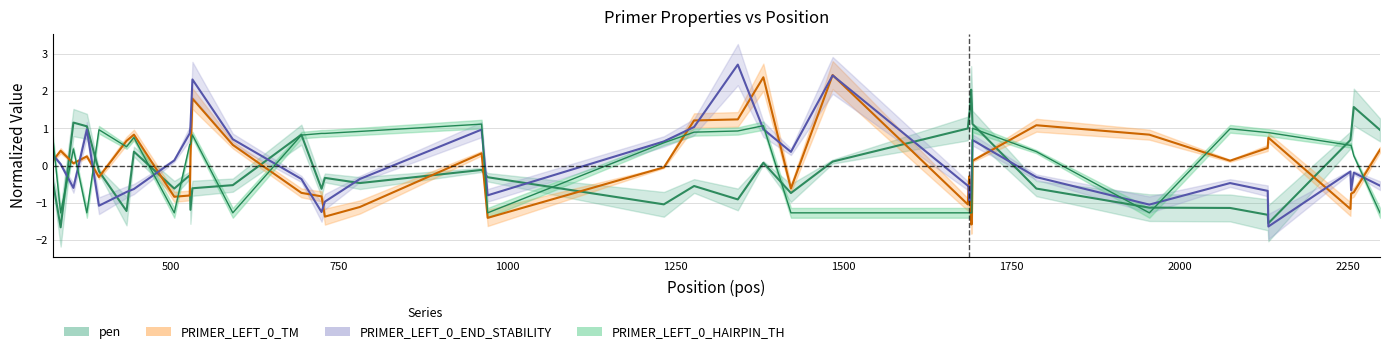

Reading left to right, what are all the values shown in this chart?

pen: -0.4	-1.7	1.2	1.1	-0.2	-1.2	0.4	-0.6	-0.3	-1.2	-0.6	-0.5	0.8	-0.6	-0.3	-0.5	-0.1	-0.3	-1.0	-0.5	-0.9	0.1	-0.7	0.1	1.0	1.2	1.3	1.5	2.0	1.7	1.1	-0.6	-1.1	-1.1	-1.3	-1.6	0.7	0.8	1.6	1.0
PRIMER_LEFT_0_TM: 0.1	0.4	0.1	0.2	-0.3	0.7	0.8	-0.8	-0.8	0.2	1.8	0.6	-0.7	-0.8	-1.4	-1.1	0.3	-1.4	-0.0	1.2	1.2	2.4	-0.6	2.4	-1.0	-0.7	-0.3	-0.5	-1.6	-1.6	0.1	1.1	0.8	0.1	0.5	0.8	-1.2	-0.8	-0.7	0.4
PRIMER_LEFT_0_END_STABILITY: 0.3	0.0	-0.6	1.0	-1.1	-0.7	-0.6	0.1	0.9	1.0	2.3	0.7	-0.4	-1.2	-1.0	-0.4	1.0	-0.8	0.6	1.0	2.7	1.0	0.4	2.4	-0.5	-0.5	-0.9	-0.9	-0.7	-0.2	0.7	-0.3	-1.0	-0.5	-0.7	-1.6	-0.2	-0.7	-0.2	-0.5
PRIMER_LEFT_0_HAIRPIN_TH: 0.8	-1.3	0.4	-1.3	1.0	0.5	0.8	-1.3	0.6	0.6	0.8	-1.3	0.8	0.9	0.9	0.9	1.1	-1.3	0.6	0.9	0.9	1.1	-1.3	-1.3	-1.3	-1.3	-1.3	-1.3	-1.3	-1.3	1.0	0.4	-1.3	1.0	0.9	0.9	0.5	0.5	0.3	-1.3